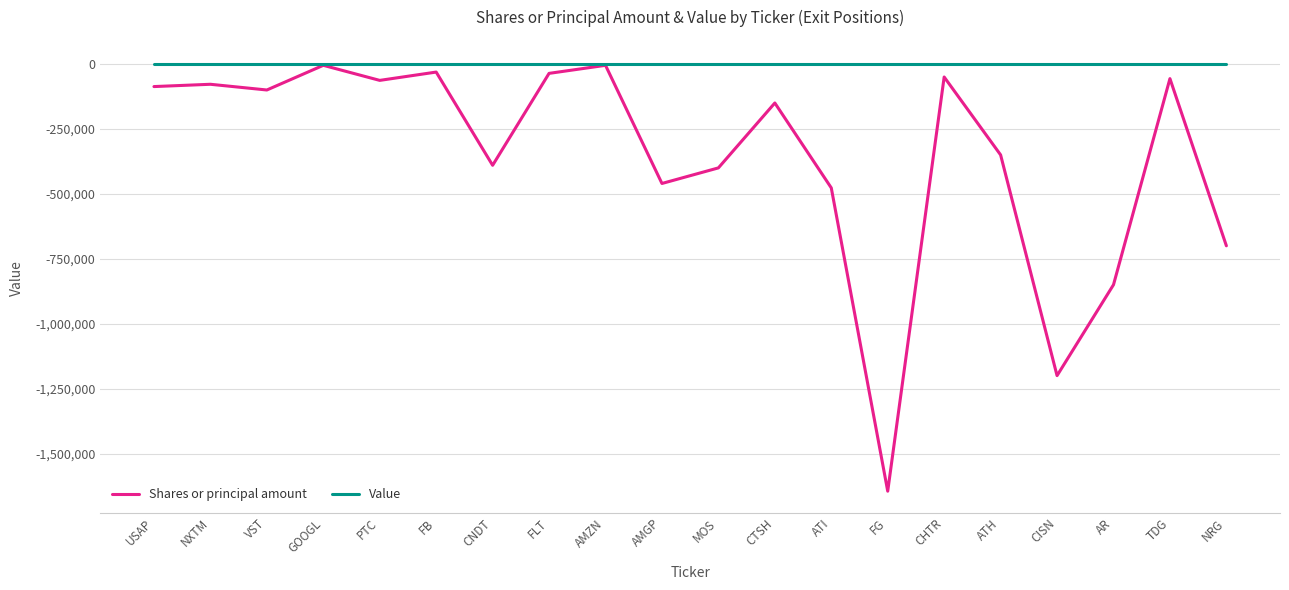

List the series in order of their overall mean, highest first.

Value, Shares or principal amount